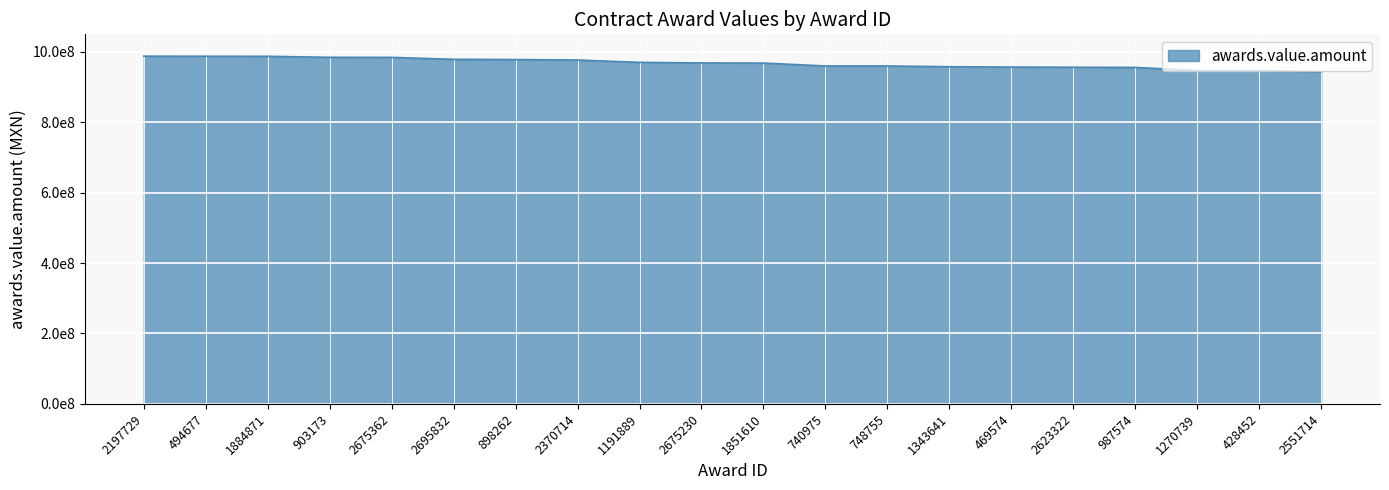

Rank the categories by value from lowest to highest.

2551714, 428452, 1270739, 987574, 2623322, 469574, 1343641, 748755, 740975, 1851610, 2675230, 1191889, 2370714, 898262, 2695832, 2675362, 903173, 1884871, 494677, 2197729